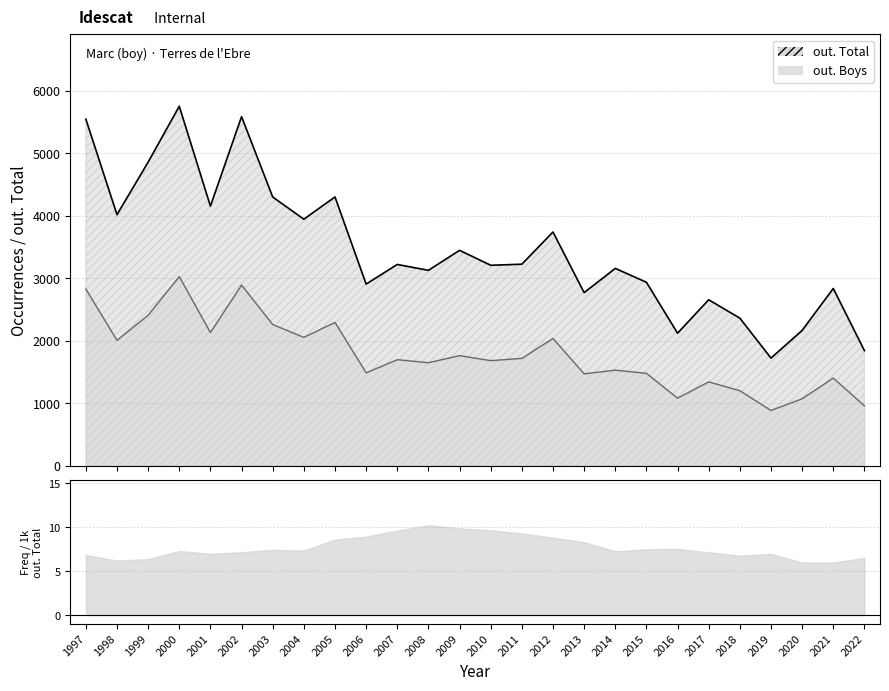

True or false: out. Total and out. Boys cross at least once.

False